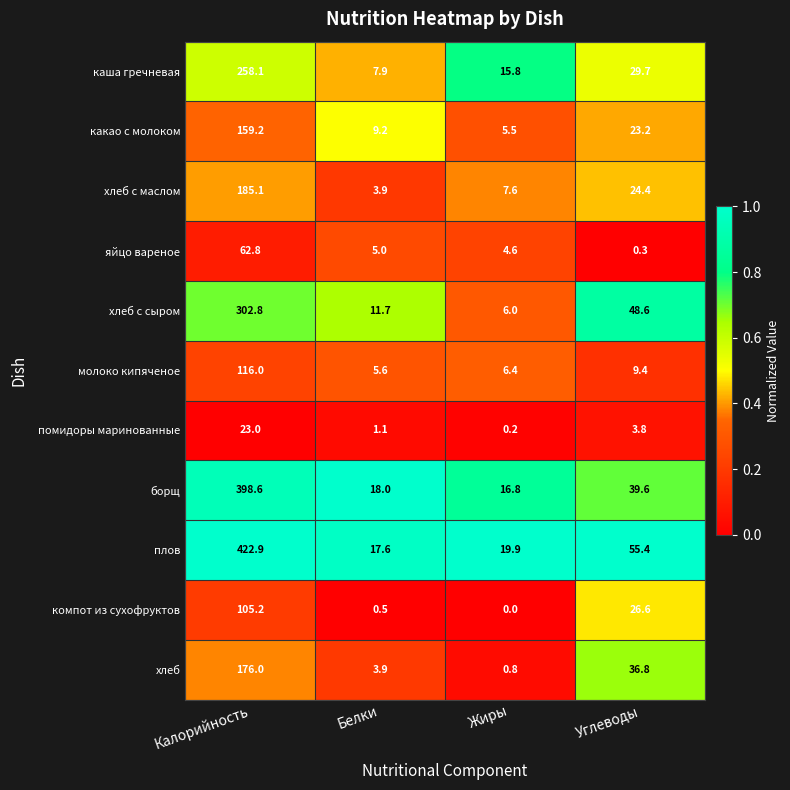

How many categories are shown in the chart?

4